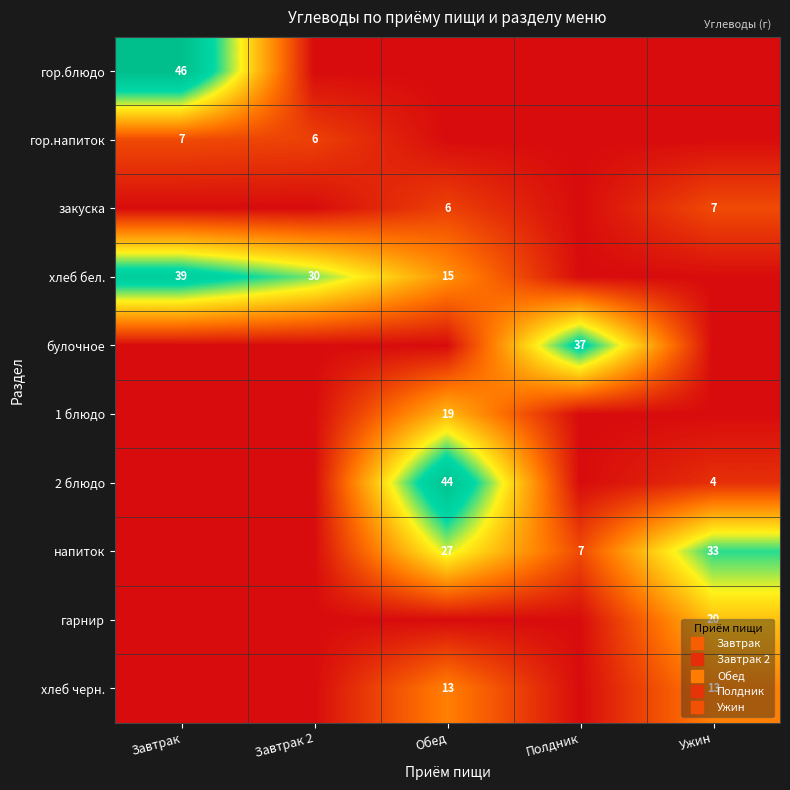

At Завтрак, list the series in order from smallest to largest.

закуска, булочное, 1 блюдо, 2 блюдо, напиток, гарнир, хлеб черн., гор.напиток, хлеб бел., гор.блюдо